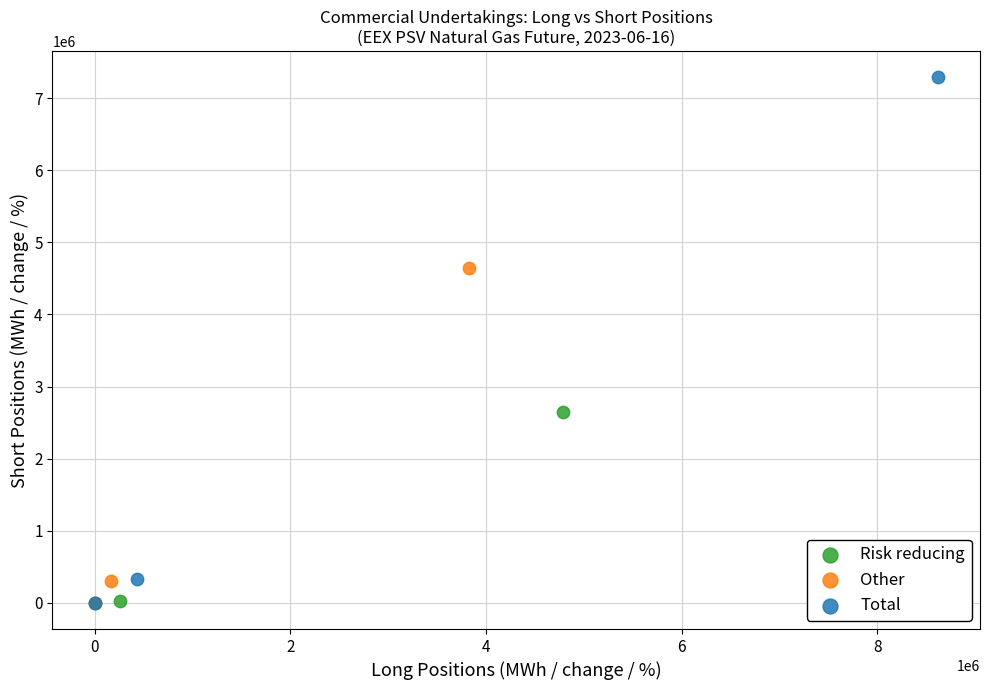

Which series has the largest Y range (max minus min)?

Total